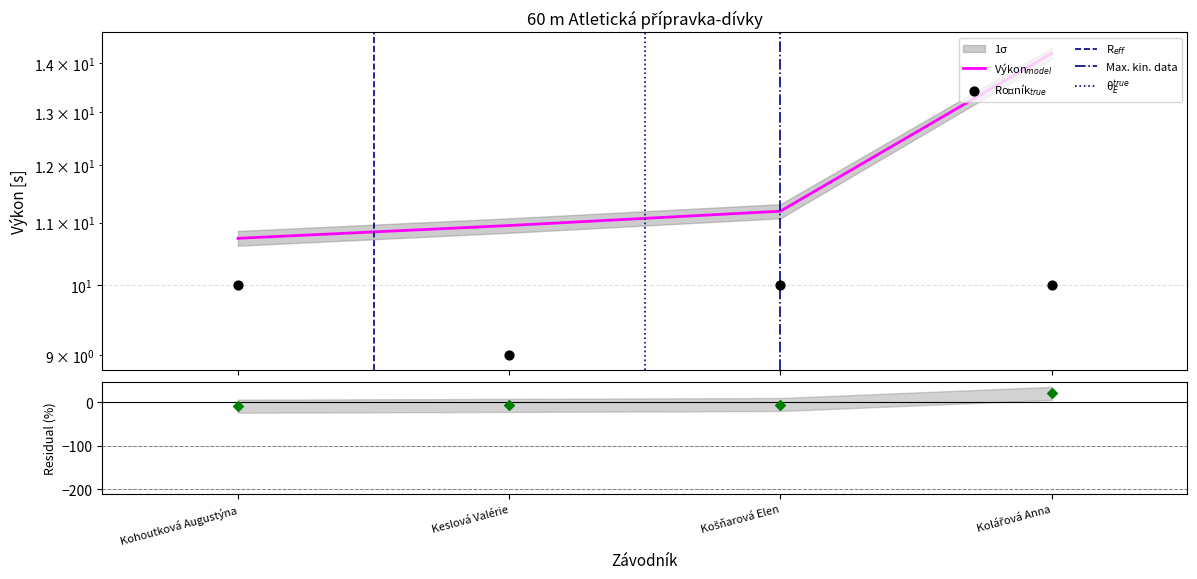

Which series contains the lowest Y value?

Ročník